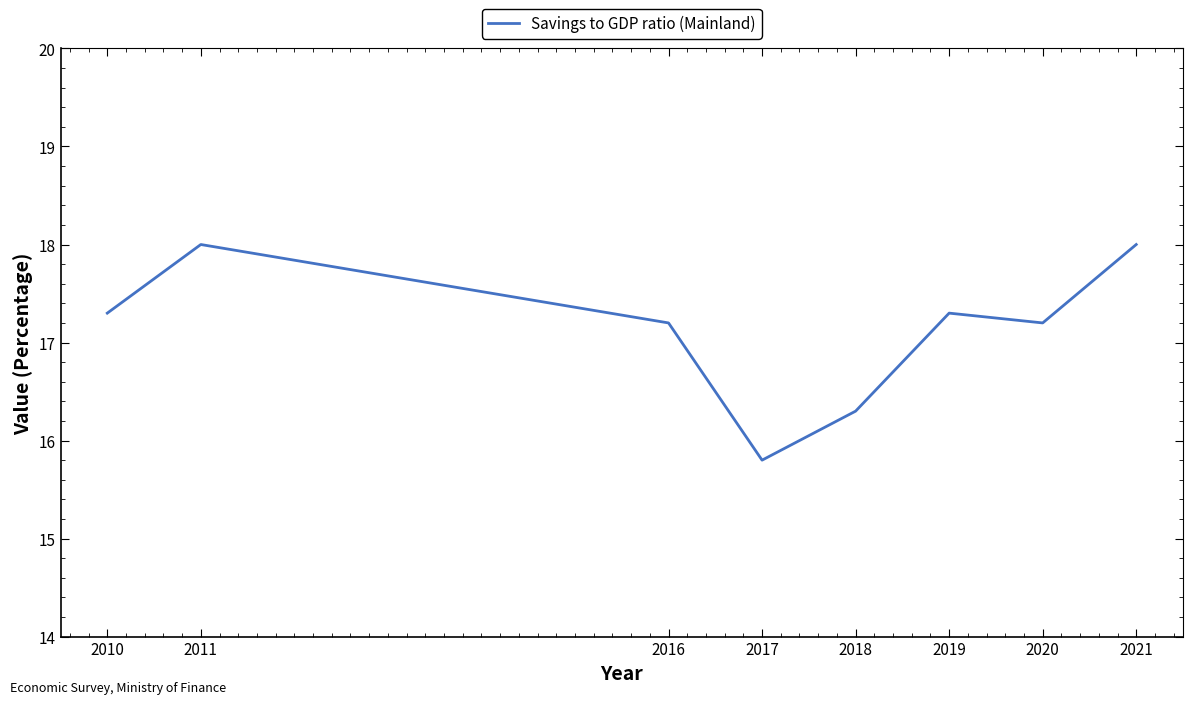

How many values are below 17?

2